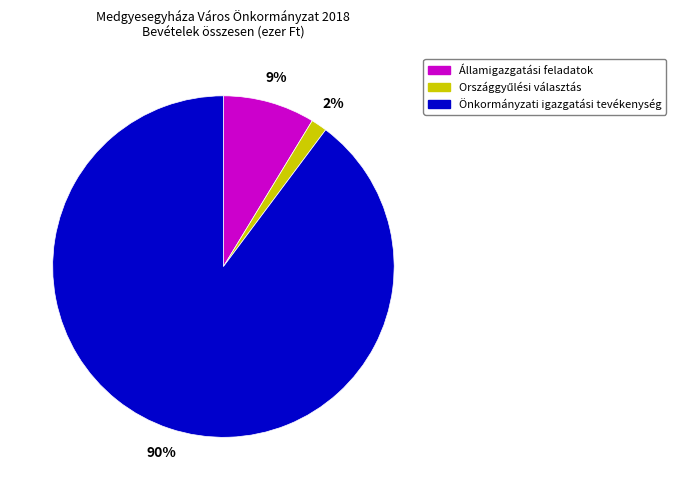

To the nearest percent, what percentage of the pie is Államigazgatási feladatok?

9%